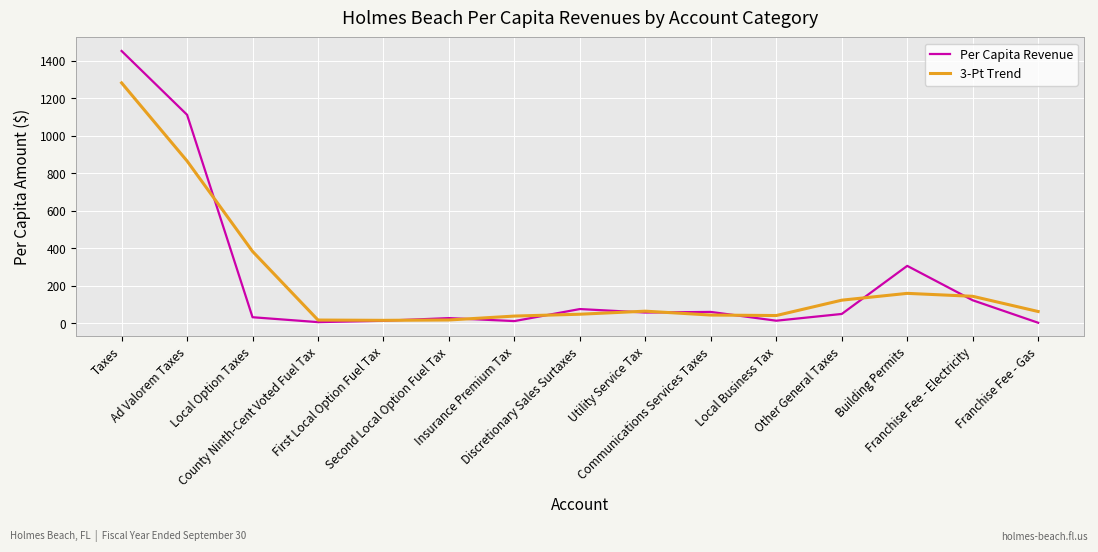

What is the maximum value shown in the chart?

1452.8